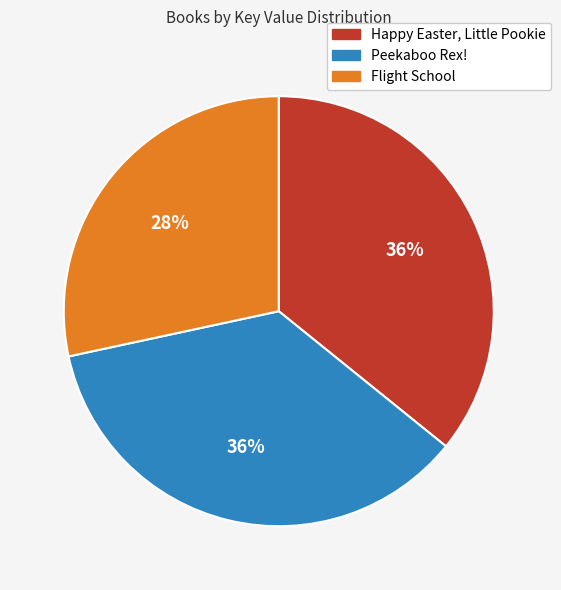

To the nearest percent, what is the average slice percentage?

33%